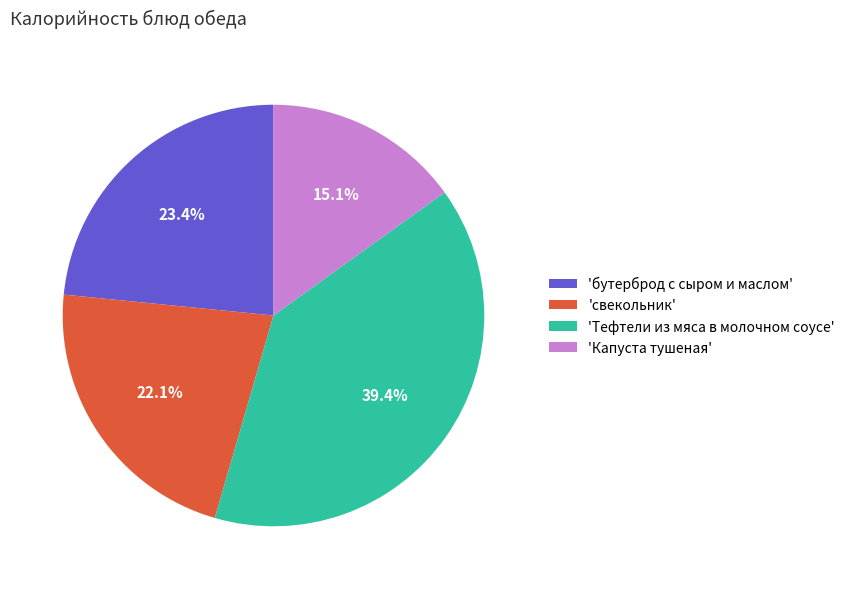

How much of the chart is everything except 'Капуста тушеная'?

84.9%